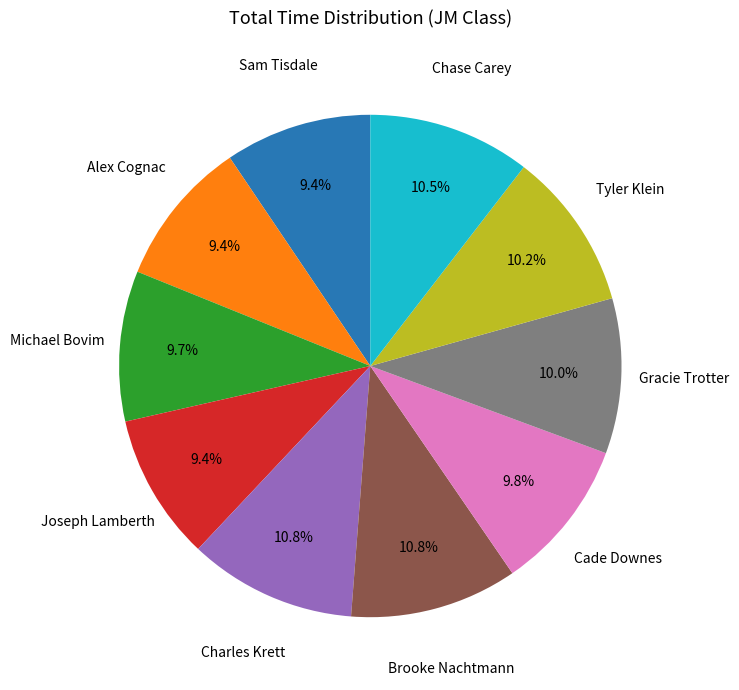

Which has a higher value, Sam Tisdale or Chase Carey?

Chase Carey